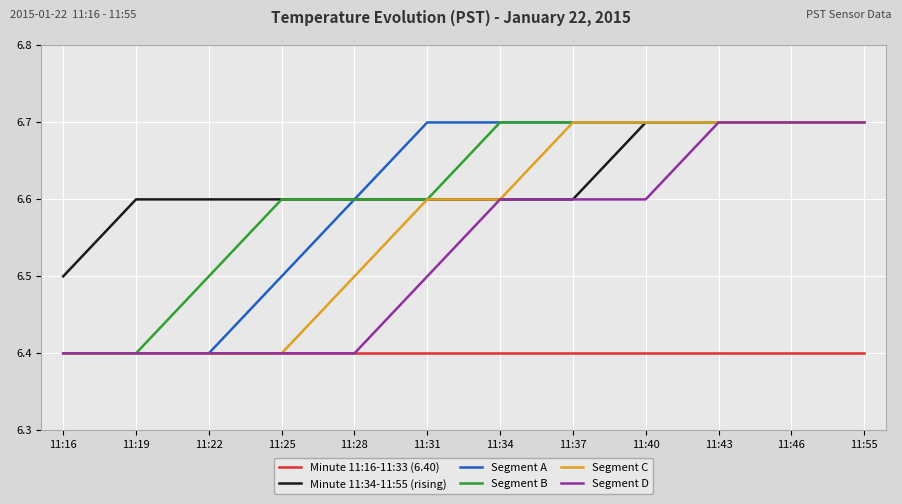

The value of Segment D at 11:55 is 12.0. True or false?

False